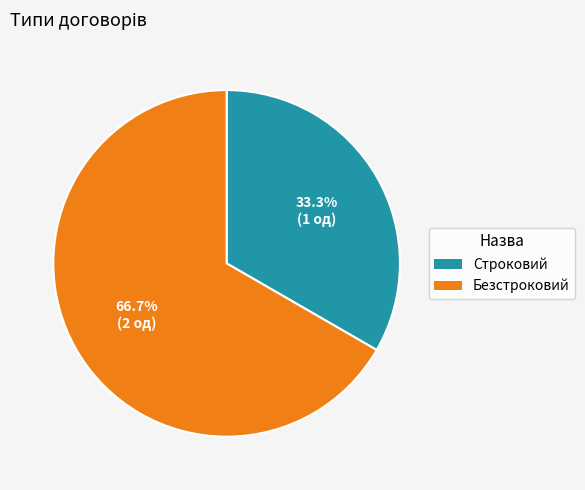

What portion of the pie excludes Строковий?

66.7%